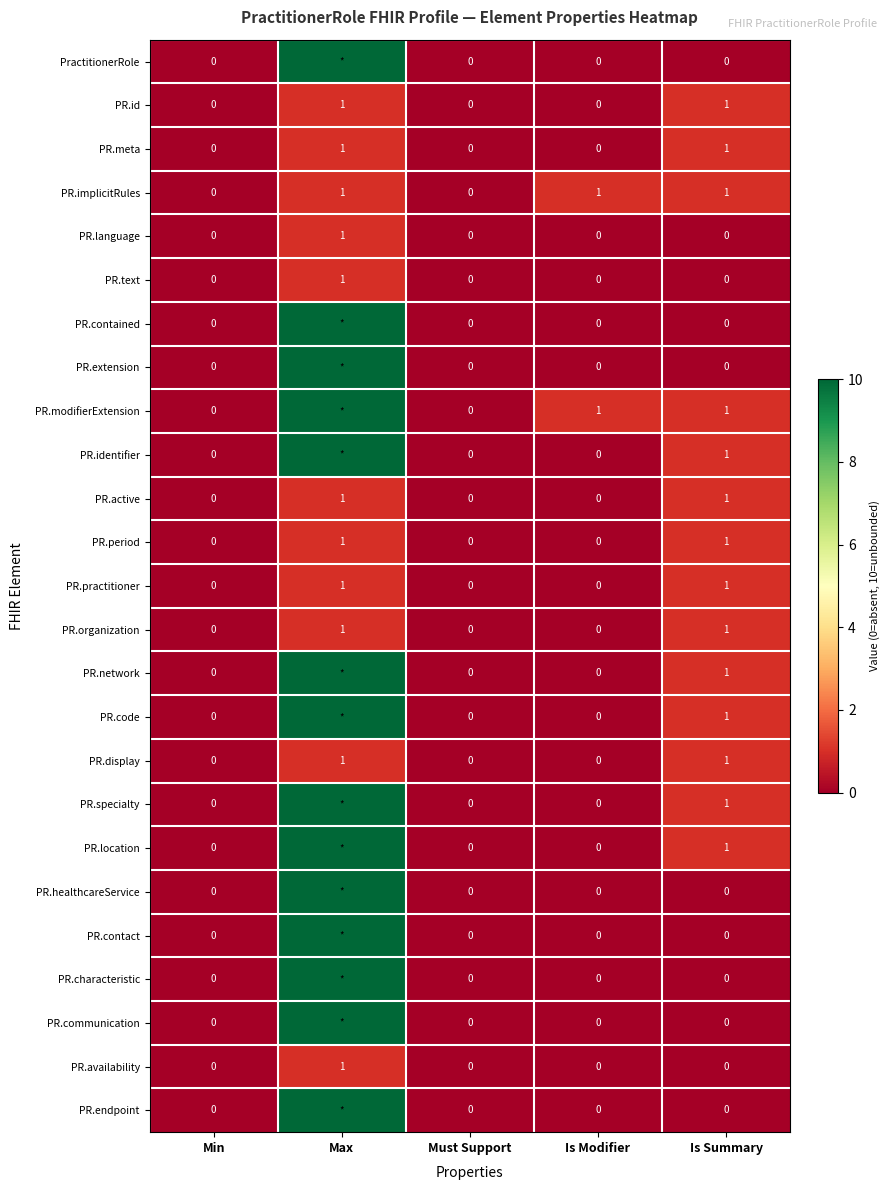

What is the sum of all PR.implicitRules values?

3